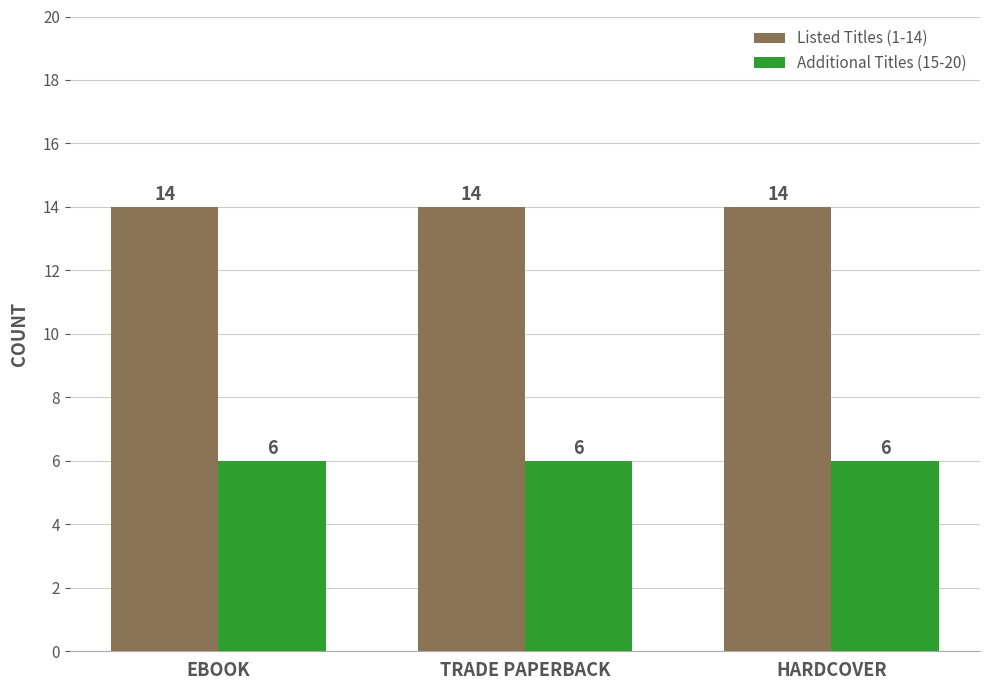

What is the spread (max minus min) of values at TRADE PAPERBACK?

8